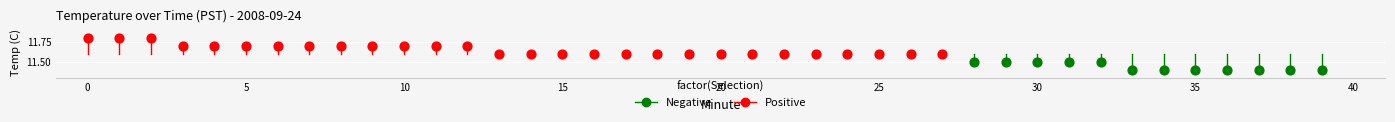

What is the minimum value shown in the chart?

11.4